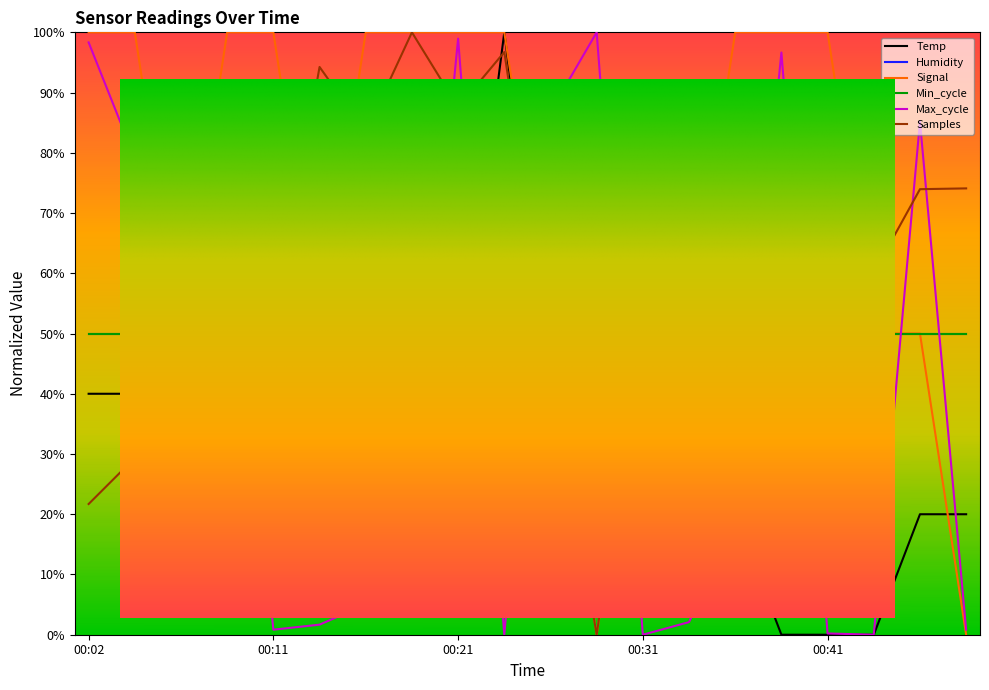

At 00:19, list the series in order from largest to smallest.

Signal, Samples, Temp, Max_cycle